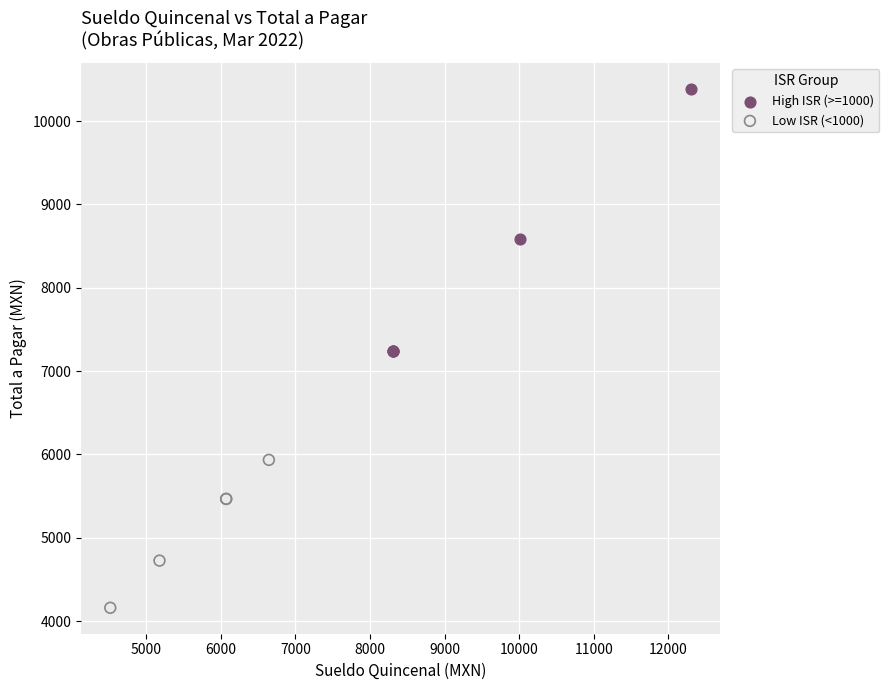

Which series reaches the minimum Y coordinate?

Low ISR (<1000)